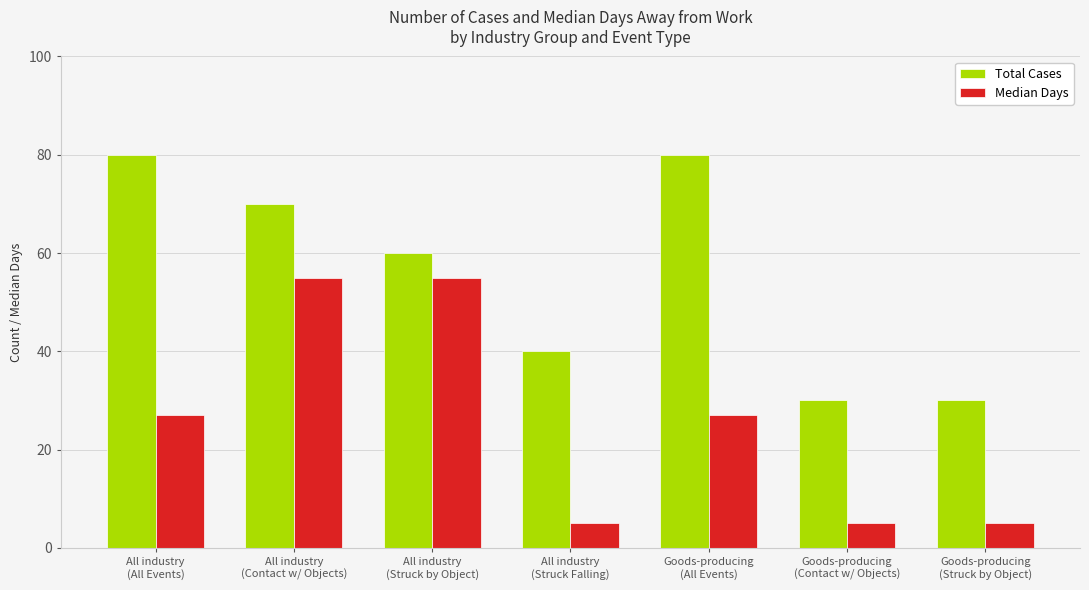

At All industry
(Struck by Object), list the series in order from largest to smallest.

Total Cases, Median Days